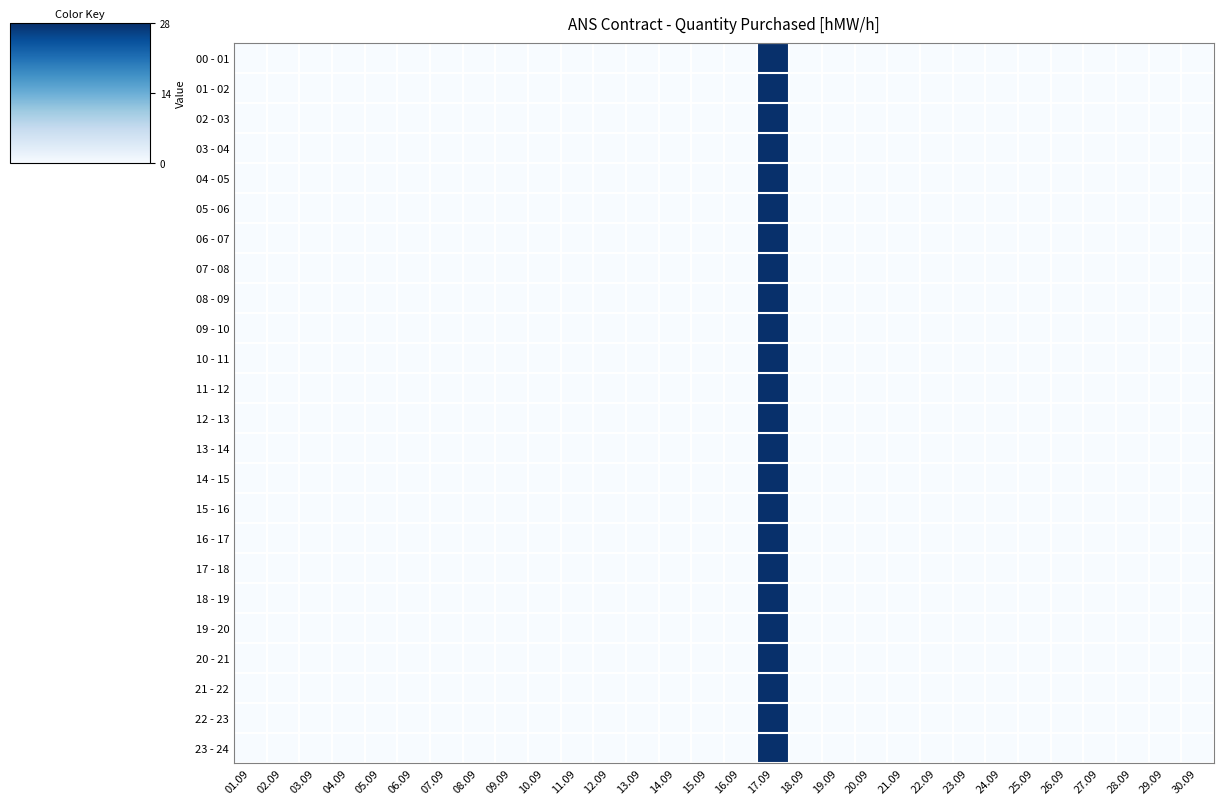

Reading left to right, transcribe all the data shown in this chart.

00 - 01: 01.09=0	02.09=0	03.09=0	04.09=0	05.09=0	06.09=0	07.09=0	08.09=0	09.09=0	10.09=0	11.09=0	12.09=0	13.09=0	14.09=0	15.09=0	16.09=0	17.09=28	18.09=0	19.09=0	20.09=0	21.09=0	22.09=0	23.09=0	24.09=0	25.09=0	26.09=0	27.09=0	28.09=0	29.09=0	30.09=0
01 - 02: 01.09=0	02.09=0	03.09=0	04.09=0	05.09=0	06.09=0	07.09=0	08.09=0	09.09=0	10.09=0	11.09=0	12.09=0	13.09=0	14.09=0	15.09=0	16.09=0	17.09=28	18.09=0	19.09=0	20.09=0	21.09=0	22.09=0	23.09=0	24.09=0	25.09=0	26.09=0	27.09=0	28.09=0	29.09=0	30.09=0
02 - 03: 01.09=0	02.09=0	03.09=0	04.09=0	05.09=0	06.09=0	07.09=0	08.09=0	09.09=0	10.09=0	11.09=0	12.09=0	13.09=0	14.09=0	15.09=0	16.09=0	17.09=28	18.09=0	19.09=0	20.09=0	21.09=0	22.09=0	23.09=0	24.09=0	25.09=0	26.09=0	27.09=0	28.09=0	29.09=0	30.09=0
03 - 04: 01.09=0	02.09=0	03.09=0	04.09=0	05.09=0	06.09=0	07.09=0	08.09=0	09.09=0	10.09=0	11.09=0	12.09=0	13.09=0	14.09=0	15.09=0	16.09=0	17.09=28	18.09=0	19.09=0	20.09=0	21.09=0	22.09=0	23.09=0	24.09=0	25.09=0	26.09=0	27.09=0	28.09=0	29.09=0	30.09=0
04 - 05: 01.09=0	02.09=0	03.09=0	04.09=0	05.09=0	06.09=0	07.09=0	08.09=0	09.09=0	10.09=0	11.09=0	12.09=0	13.09=0	14.09=0	15.09=0	16.09=0	17.09=28	18.09=0	19.09=0	20.09=0	21.09=0	22.09=0	23.09=0	24.09=0	25.09=0	26.09=0	27.09=0	28.09=0	29.09=0	30.09=0
05 - 06: 01.09=0	02.09=0	03.09=0	04.09=0	05.09=0	06.09=0	07.09=0	08.09=0	09.09=0	10.09=0	11.09=0	12.09=0	13.09=0	14.09=0	15.09=0	16.09=0	17.09=28	18.09=0	19.09=0	20.09=0	21.09=0	22.09=0	23.09=0	24.09=0	25.09=0	26.09=0	27.09=0	28.09=0	29.09=0	30.09=0
06 - 07: 01.09=0	02.09=0	03.09=0	04.09=0	05.09=0	06.09=0	07.09=0	08.09=0	09.09=0	10.09=0	11.09=0	12.09=0	13.09=0	14.09=0	15.09=0	16.09=0	17.09=28	18.09=0	19.09=0	20.09=0	21.09=0	22.09=0	23.09=0	24.09=0	25.09=0	26.09=0	27.09=0	28.09=0	29.09=0	30.09=0
07 - 08: 01.09=0	02.09=0	03.09=0	04.09=0	05.09=0	06.09=0	07.09=0	08.09=0	09.09=0	10.09=0	11.09=0	12.09=0	13.09=0	14.09=0	15.09=0	16.09=0	17.09=28	18.09=0	19.09=0	20.09=0	21.09=0	22.09=0	23.09=0	24.09=0	25.09=0	26.09=0	27.09=0	28.09=0	29.09=0	30.09=0
08 - 09: 01.09=0	02.09=0	03.09=0	04.09=0	05.09=0	06.09=0	07.09=0	08.09=0	09.09=0	10.09=0	11.09=0	12.09=0	13.09=0	14.09=0	15.09=0	16.09=0	17.09=28	18.09=0	19.09=0	20.09=0	21.09=0	22.09=0	23.09=0	24.09=0	25.09=0	26.09=0	27.09=0	28.09=0	29.09=0	30.09=0
09 - 10: 01.09=0	02.09=0	03.09=0	04.09=0	05.09=0	06.09=0	07.09=0	08.09=0	09.09=0	10.09=0	11.09=0	12.09=0	13.09=0	14.09=0	15.09=0	16.09=0	17.09=28	18.09=0	19.09=0	20.09=0	21.09=0	22.09=0	23.09=0	24.09=0	25.09=0	26.09=0	27.09=0	28.09=0	29.09=0	30.09=0
10 - 11: 01.09=0	02.09=0	03.09=0	04.09=0	05.09=0	06.09=0	07.09=0	08.09=0	09.09=0	10.09=0	11.09=0	12.09=0	13.09=0	14.09=0	15.09=0	16.09=0	17.09=28	18.09=0	19.09=0	20.09=0	21.09=0	22.09=0	23.09=0	24.09=0	25.09=0	26.09=0	27.09=0	28.09=0	29.09=0	30.09=0
11 - 12: 01.09=0	02.09=0	03.09=0	04.09=0	05.09=0	06.09=0	07.09=0	08.09=0	09.09=0	10.09=0	11.09=0	12.09=0	13.09=0	14.09=0	15.09=0	16.09=0	17.09=28	18.09=0	19.09=0	20.09=0	21.09=0	22.09=0	23.09=0	24.09=0	25.09=0	26.09=0	27.09=0	28.09=0	29.09=0	30.09=0
12 - 13: 01.09=0	02.09=0	03.09=0	04.09=0	05.09=0	06.09=0	07.09=0	08.09=0	09.09=0	10.09=0	11.09=0	12.09=0	13.09=0	14.09=0	15.09=0	16.09=0	17.09=28	18.09=0	19.09=0	20.09=0	21.09=0	22.09=0	23.09=0	24.09=0	25.09=0	26.09=0	27.09=0	28.09=0	29.09=0	30.09=0
13 - 14: 01.09=0	02.09=0	03.09=0	04.09=0	05.09=0	06.09=0	07.09=0	08.09=0	09.09=0	10.09=0	11.09=0	12.09=0	13.09=0	14.09=0	15.09=0	16.09=0	17.09=28	18.09=0	19.09=0	20.09=0	21.09=0	22.09=0	23.09=0	24.09=0	25.09=0	26.09=0	27.09=0	28.09=0	29.09=0	30.09=0
14 - 15: 01.09=0	02.09=0	03.09=0	04.09=0	05.09=0	06.09=0	07.09=0	08.09=0	09.09=0	10.09=0	11.09=0	12.09=0	13.09=0	14.09=0	15.09=0	16.09=0	17.09=28	18.09=0	19.09=0	20.09=0	21.09=0	22.09=0	23.09=0	24.09=0	25.09=0	26.09=0	27.09=0	28.09=0	29.09=0	30.09=0
15 - 16: 01.09=0	02.09=0	03.09=0	04.09=0	05.09=0	06.09=0	07.09=0	08.09=0	09.09=0	10.09=0	11.09=0	12.09=0	13.09=0	14.09=0	15.09=0	16.09=0	17.09=28	18.09=0	19.09=0	20.09=0	21.09=0	22.09=0	23.09=0	24.09=0	25.09=0	26.09=0	27.09=0	28.09=0	29.09=0	30.09=0
16 - 17: 01.09=0	02.09=0	03.09=0	04.09=0	05.09=0	06.09=0	07.09=0	08.09=0	09.09=0	10.09=0	11.09=0	12.09=0	13.09=0	14.09=0	15.09=0	16.09=0	17.09=28	18.09=0	19.09=0	20.09=0	21.09=0	22.09=0	23.09=0	24.09=0	25.09=0	26.09=0	27.09=0	28.09=0	29.09=0	30.09=0
17 - 18: 01.09=0	02.09=0	03.09=0	04.09=0	05.09=0	06.09=0	07.09=0	08.09=0	09.09=0	10.09=0	11.09=0	12.09=0	13.09=0	14.09=0	15.09=0	16.09=0	17.09=28	18.09=0	19.09=0	20.09=0	21.09=0	22.09=0	23.09=0	24.09=0	25.09=0	26.09=0	27.09=0	28.09=0	29.09=0	30.09=0
18 - 19: 01.09=0	02.09=0	03.09=0	04.09=0	05.09=0	06.09=0	07.09=0	08.09=0	09.09=0	10.09=0	11.09=0	12.09=0	13.09=0	14.09=0	15.09=0	16.09=0	17.09=28	18.09=0	19.09=0	20.09=0	21.09=0	22.09=0	23.09=0	24.09=0	25.09=0	26.09=0	27.09=0	28.09=0	29.09=0	30.09=0
19 - 20: 01.09=0	02.09=0	03.09=0	04.09=0	05.09=0	06.09=0	07.09=0	08.09=0	09.09=0	10.09=0	11.09=0	12.09=0	13.09=0	14.09=0	15.09=0	16.09=0	17.09=28	18.09=0	19.09=0	20.09=0	21.09=0	22.09=0	23.09=0	24.09=0	25.09=0	26.09=0	27.09=0	28.09=0	29.09=0	30.09=0
20 - 21: 01.09=0	02.09=0	03.09=0	04.09=0	05.09=0	06.09=0	07.09=0	08.09=0	09.09=0	10.09=0	11.09=0	12.09=0	13.09=0	14.09=0	15.09=0	16.09=0	17.09=28	18.09=0	19.09=0	20.09=0	21.09=0	22.09=0	23.09=0	24.09=0	25.09=0	26.09=0	27.09=0	28.09=0	29.09=0	30.09=0
21 - 22: 01.09=0	02.09=0	03.09=0	04.09=0	05.09=0	06.09=0	07.09=0	08.09=0	09.09=0	10.09=0	11.09=0	12.09=0	13.09=0	14.09=0	15.09=0	16.09=0	17.09=28	18.09=0	19.09=0	20.09=0	21.09=0	22.09=0	23.09=0	24.09=0	25.09=0	26.09=0	27.09=0	28.09=0	29.09=0	30.09=0
22 - 23: 01.09=0	02.09=0	03.09=0	04.09=0	05.09=0	06.09=0	07.09=0	08.09=0	09.09=0	10.09=0	11.09=0	12.09=0	13.09=0	14.09=0	15.09=0	16.09=0	17.09=28	18.09=0	19.09=0	20.09=0	21.09=0	22.09=0	23.09=0	24.09=0	25.09=0	26.09=0	27.09=0	28.09=0	29.09=0	30.09=0
23 - 24: 01.09=0	02.09=0	03.09=0	04.09=0	05.09=0	06.09=0	07.09=0	08.09=0	09.09=0	10.09=0	11.09=0	12.09=0	13.09=0	14.09=0	15.09=0	16.09=0	17.09=28	18.09=0	19.09=0	20.09=0	21.09=0	22.09=0	23.09=0	24.09=0	25.09=0	26.09=0	27.09=0	28.09=0	29.09=0	30.09=0